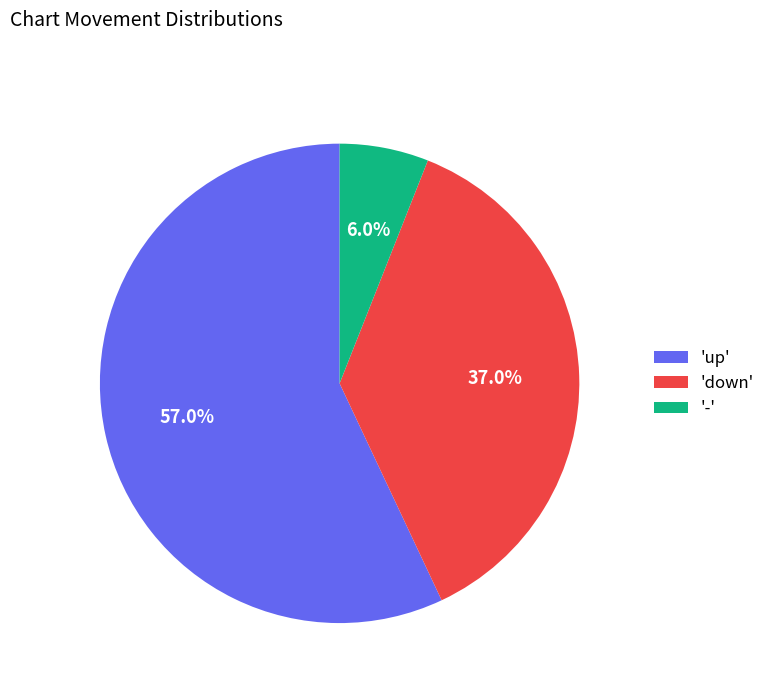

Count the number of slices in the pie.

3